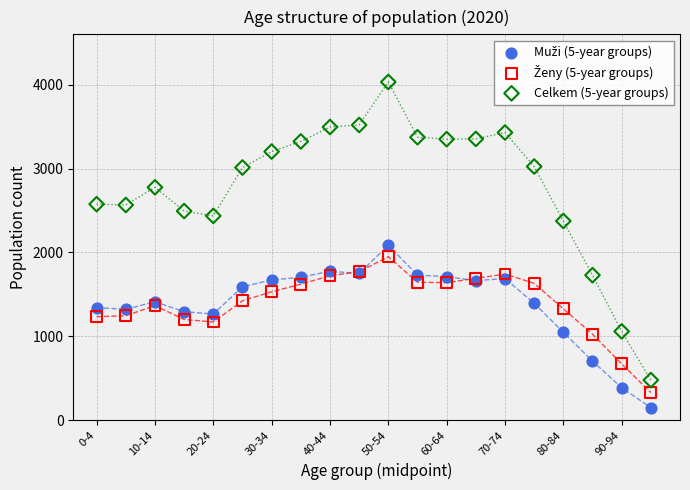

Which series has the largest Y range (max minus min)?

Celkem (5-year groups)